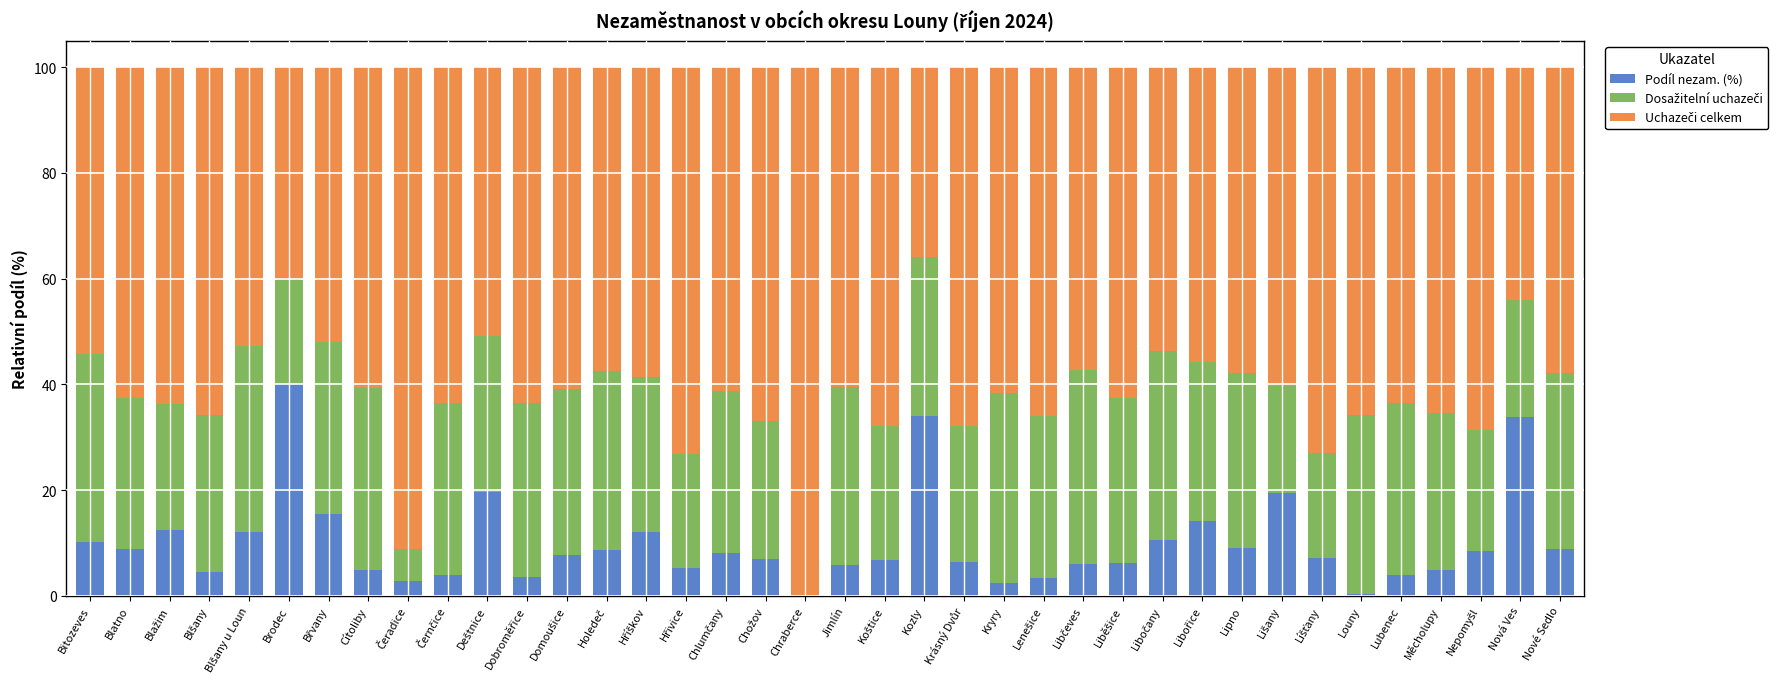

What is the maximum value for Podíl nezam. (%)?

40.0